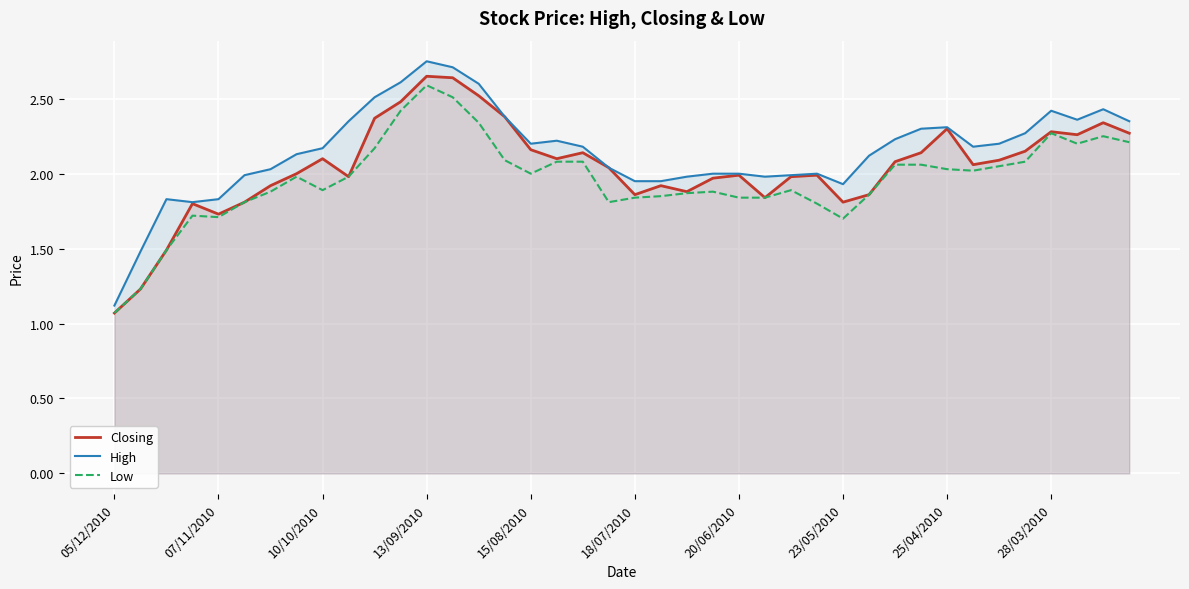

What is the sum of all High values?

85.9